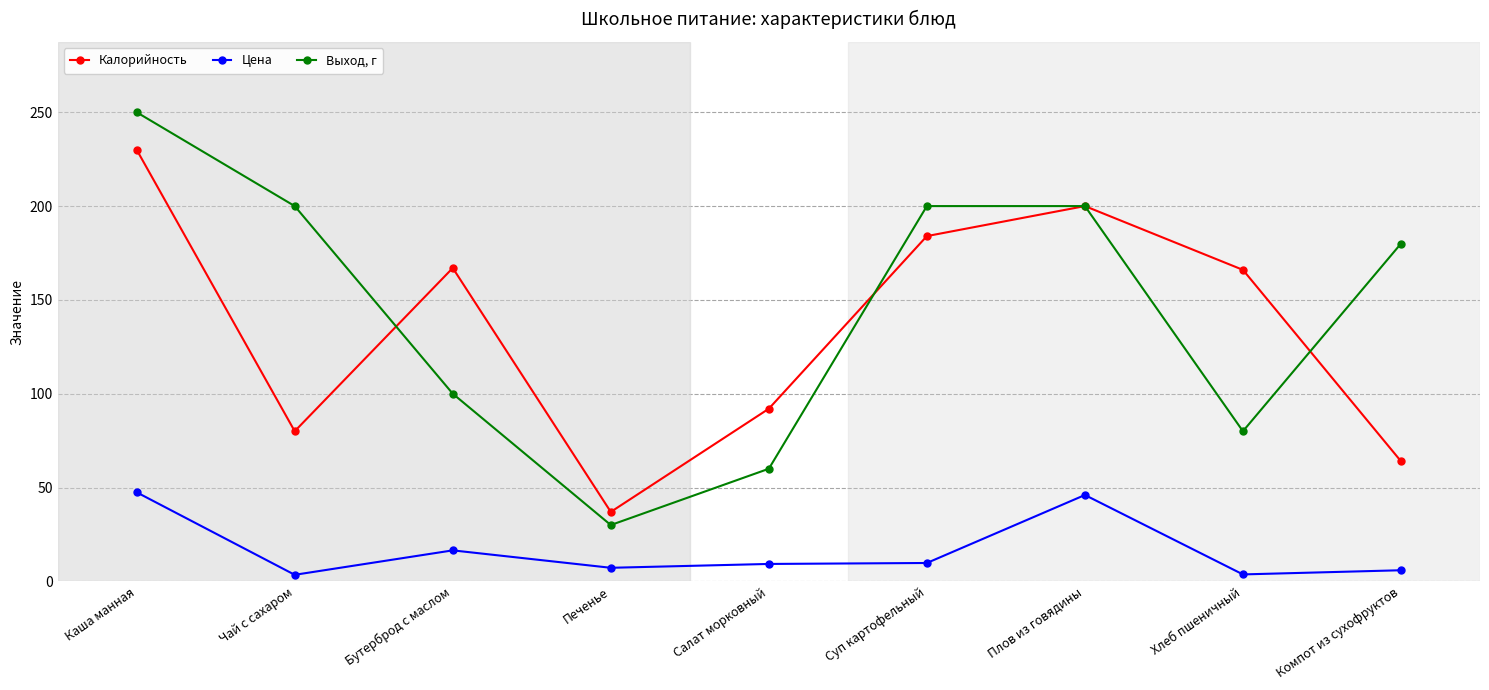

True or false: Цена and Выход, г intersect in this chart.

False